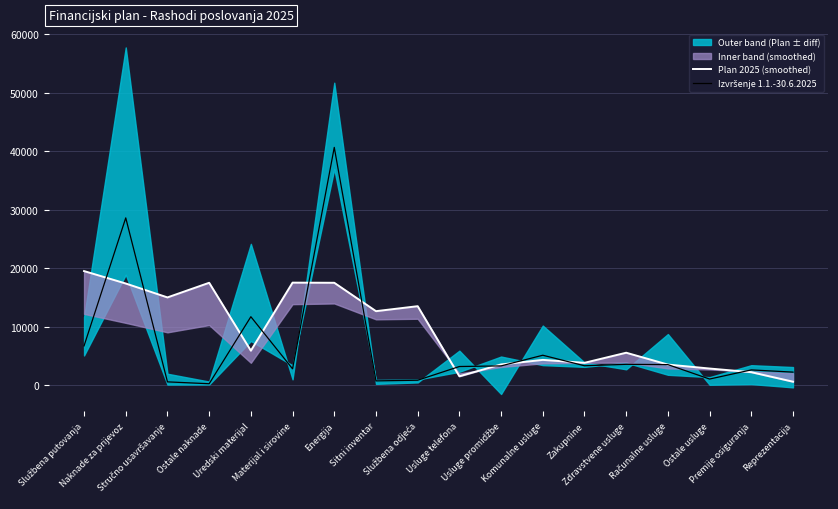

Does the chart have visible grid lines?

Yes